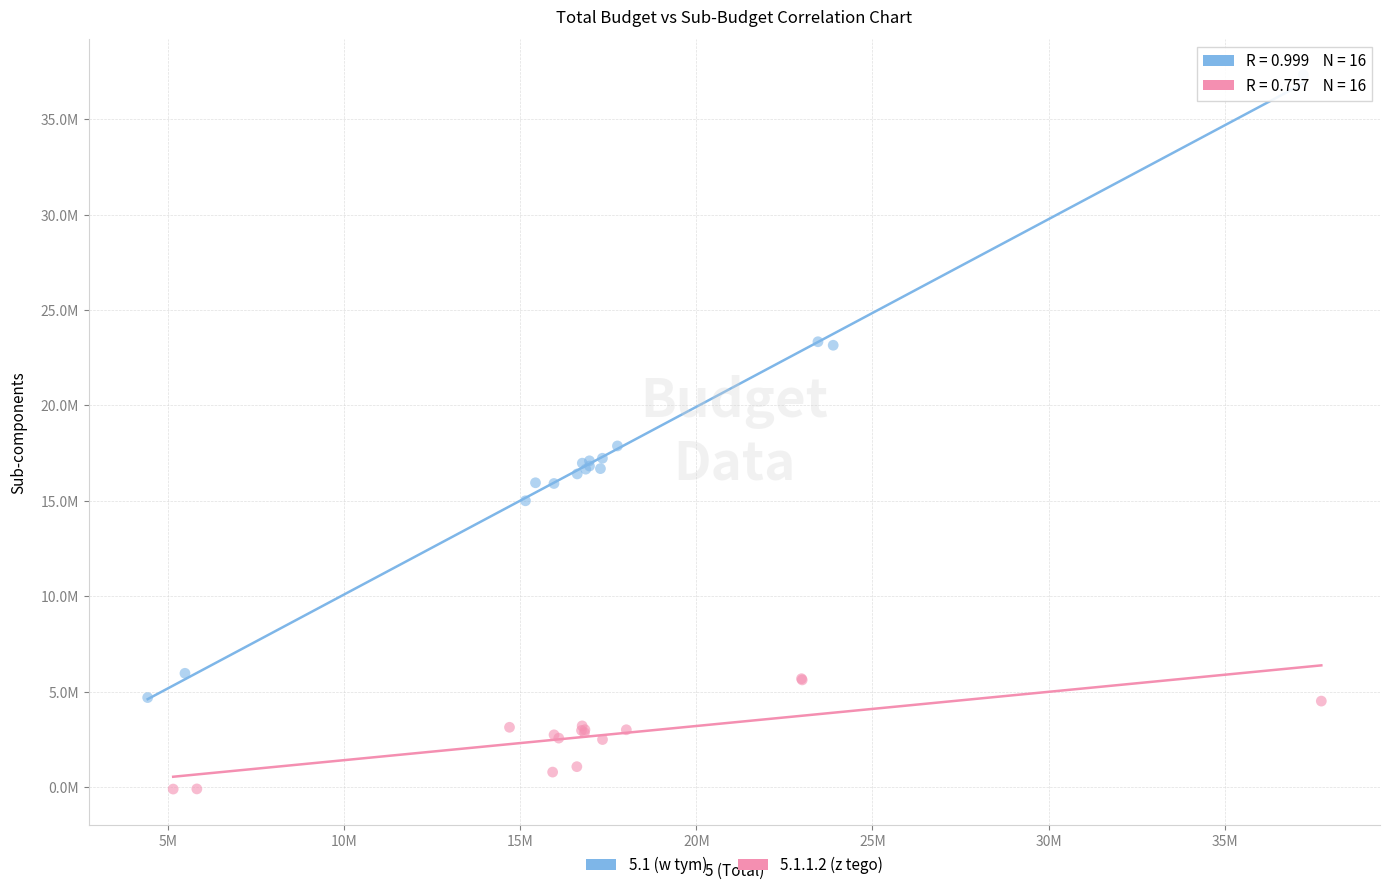

Which series has the largest Y range (max minus min)?

5.1 (w tym)